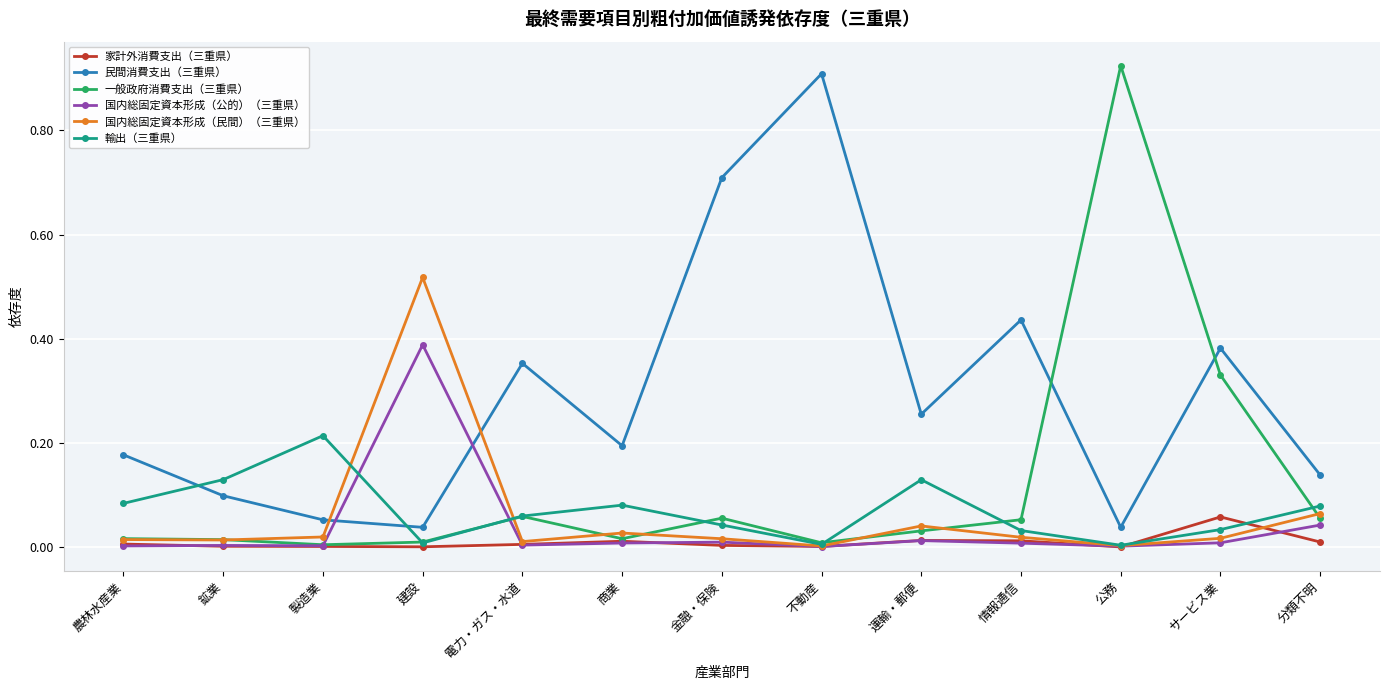

True or false: 家計外消費支出（三重県） and 民間消費支出（三重県） cross at least once.

False